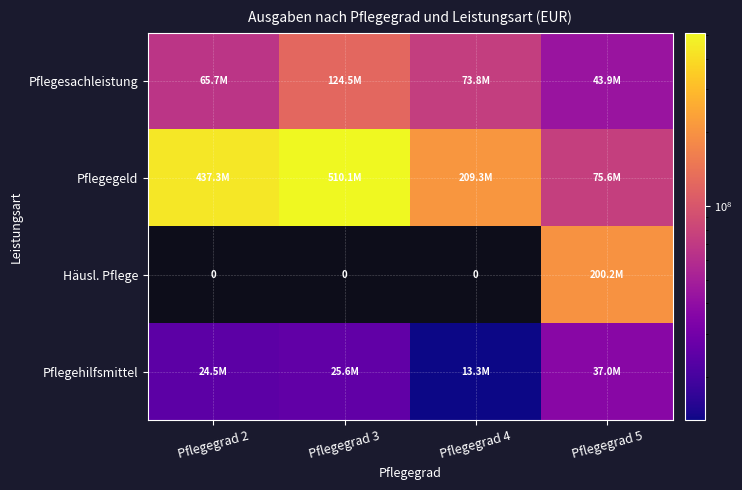

At which label does Pflegehilfsmittel reach its minimum?

Pflegegrad 4